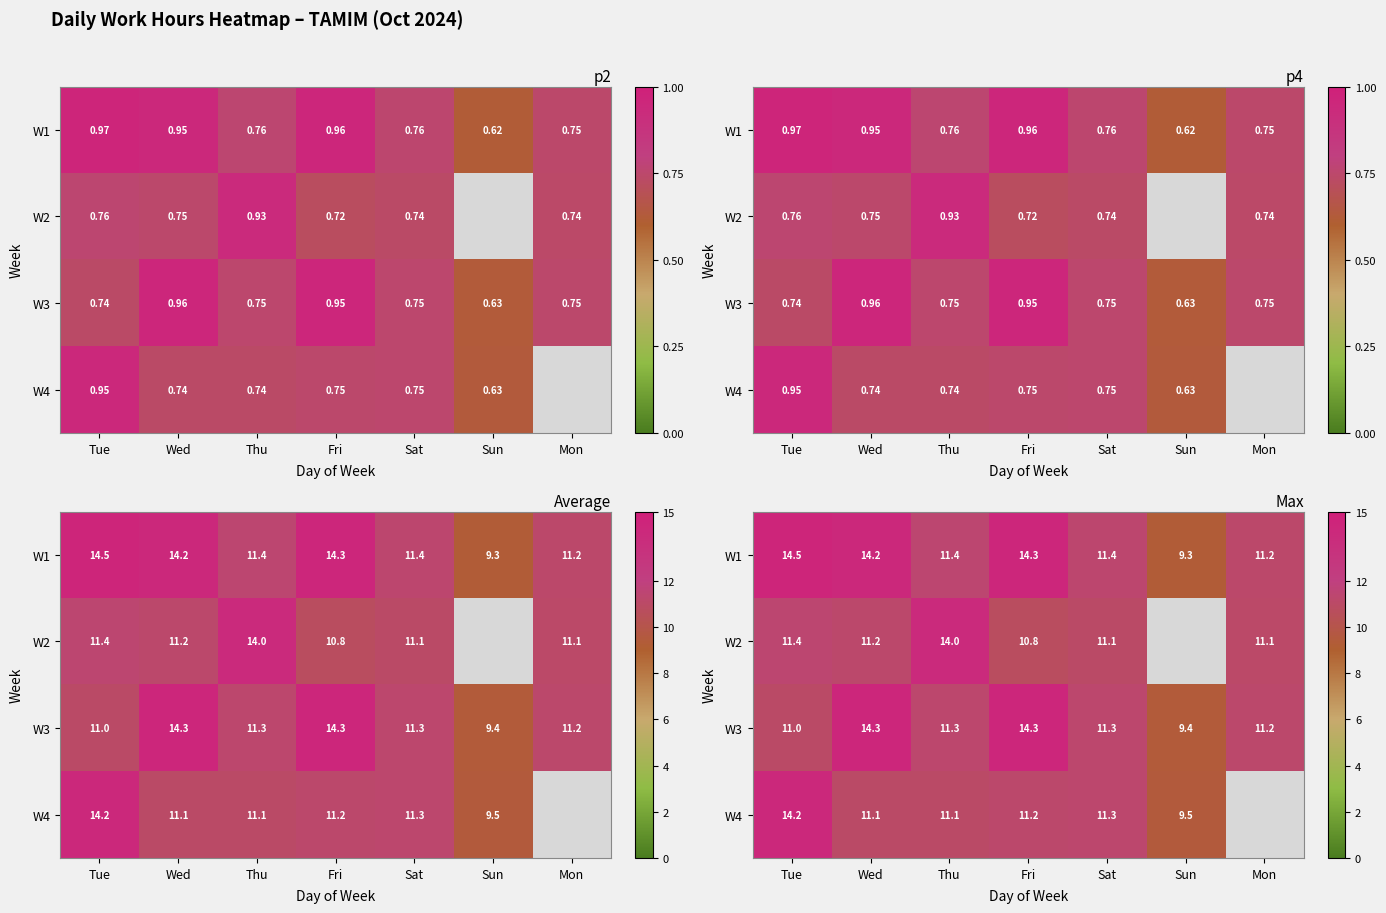

Is it true that W2 equals 17.6 at Sat?

False